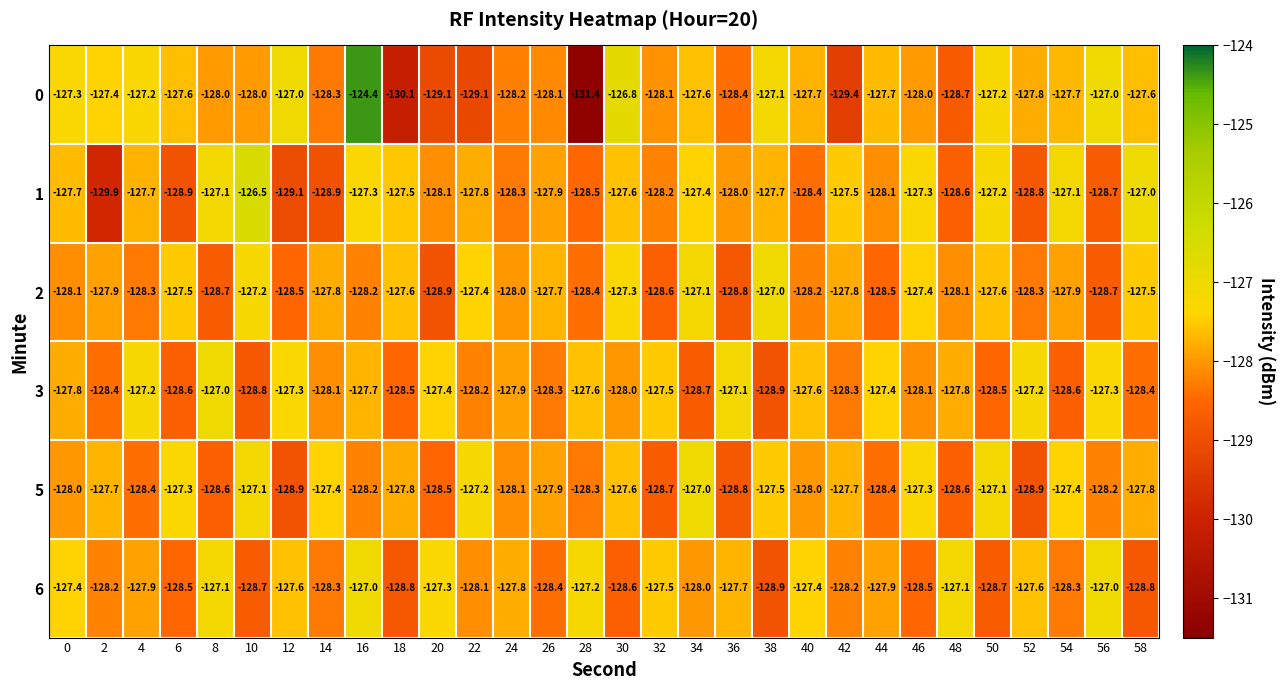

Rank the series at 58 from highest to lowest value.

1, 2, 0, 5, 3, 6